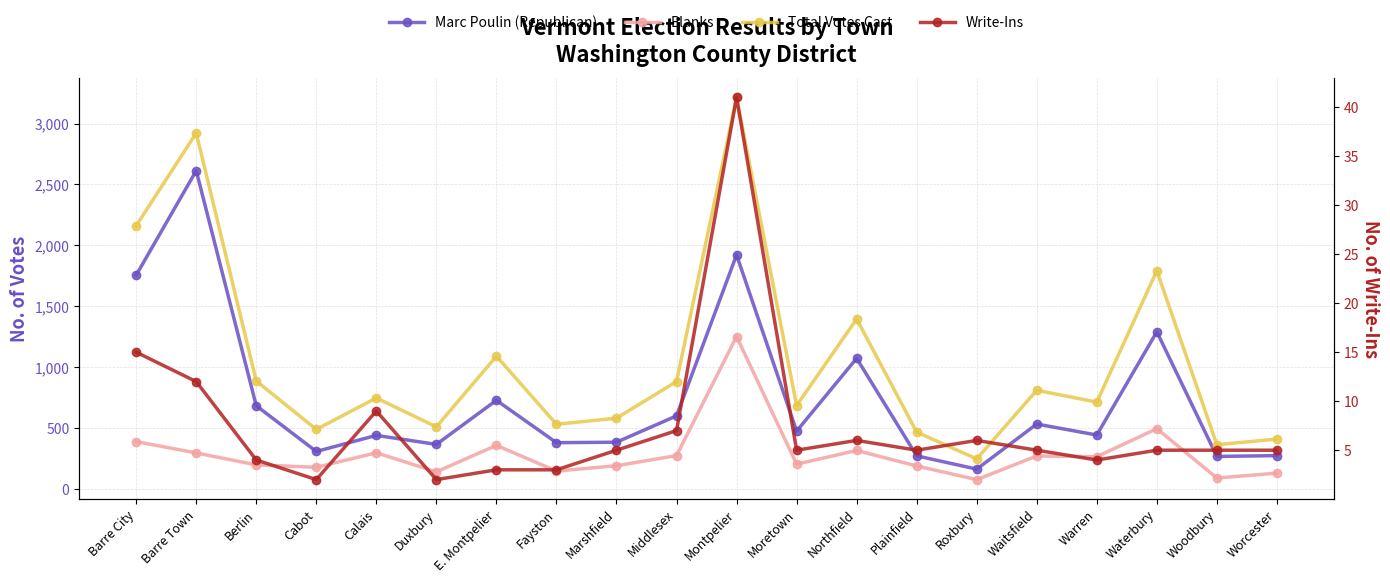

What is the label of the 8th point from the left?

Fayston